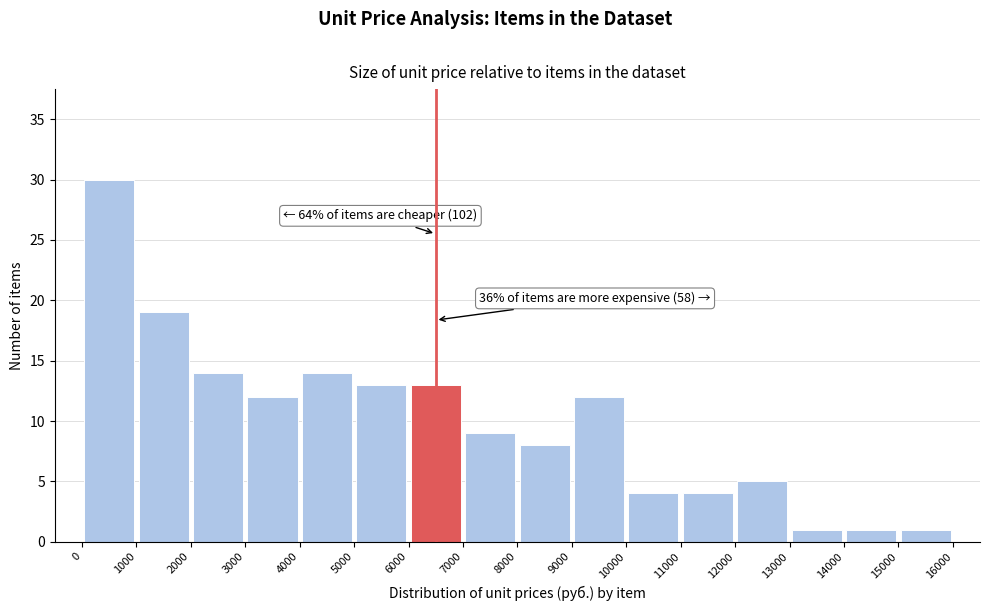

Which range on the x-axis has the tallest bar?

0 to 1000